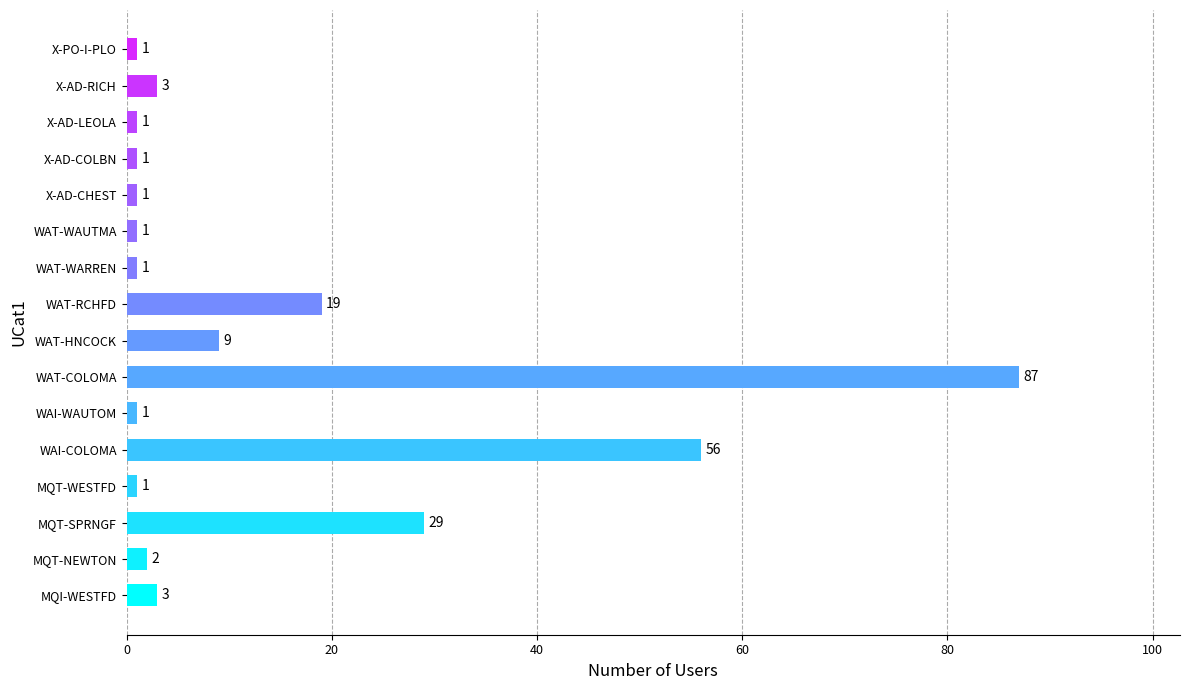

How many distinct data groups are displayed?

1